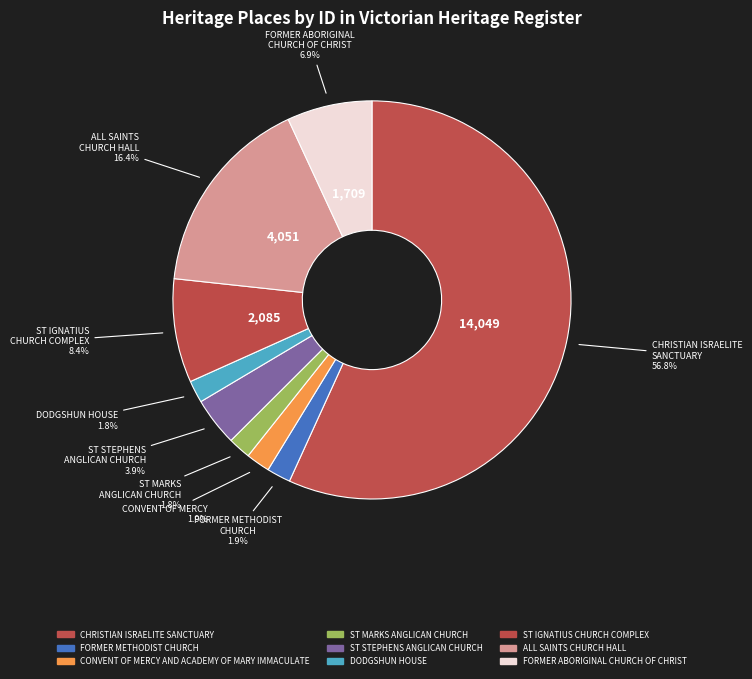

Count the number of slices in the pie.

9